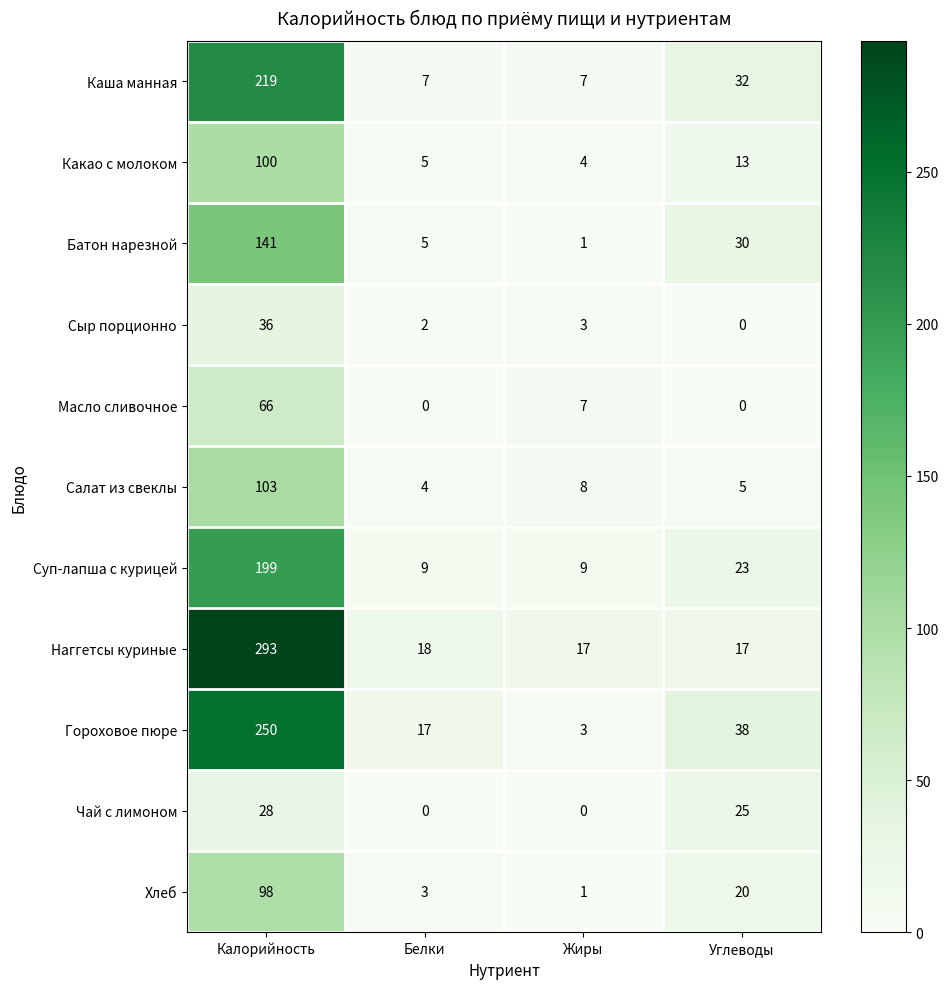

What is the difference between the highest and lowest values at Белки?

18